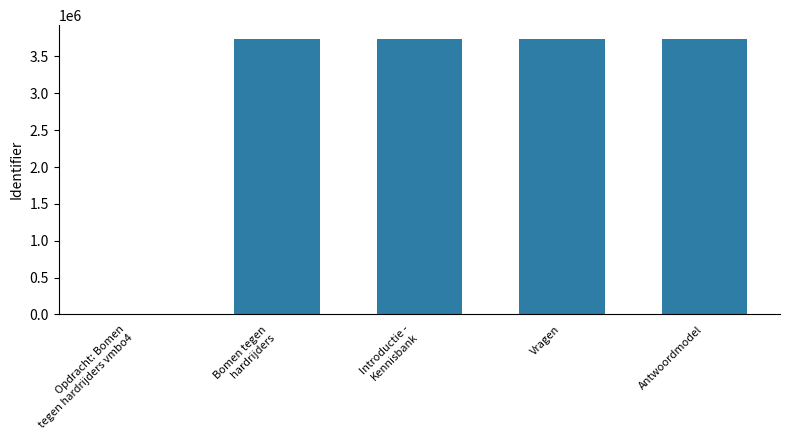

Does the chart contain stacked bars?

No